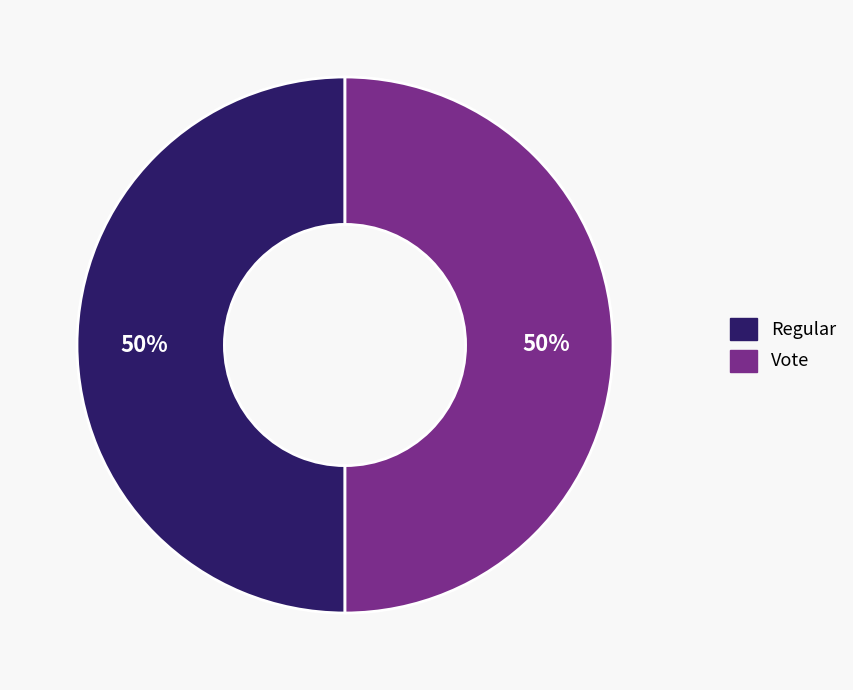

To the nearest percent, what percentage of the pie is Regular?

50%